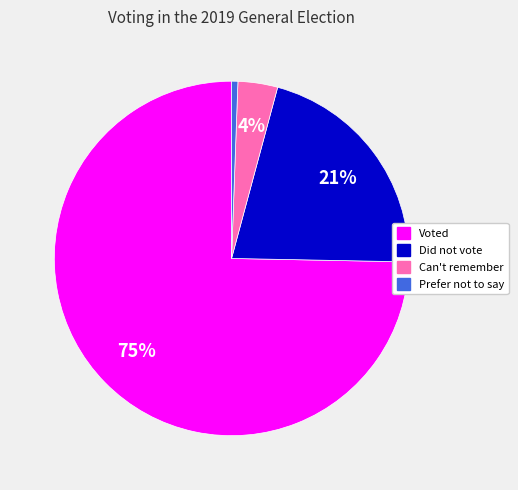

To the nearest percent, what is the average slice percentage?

25%